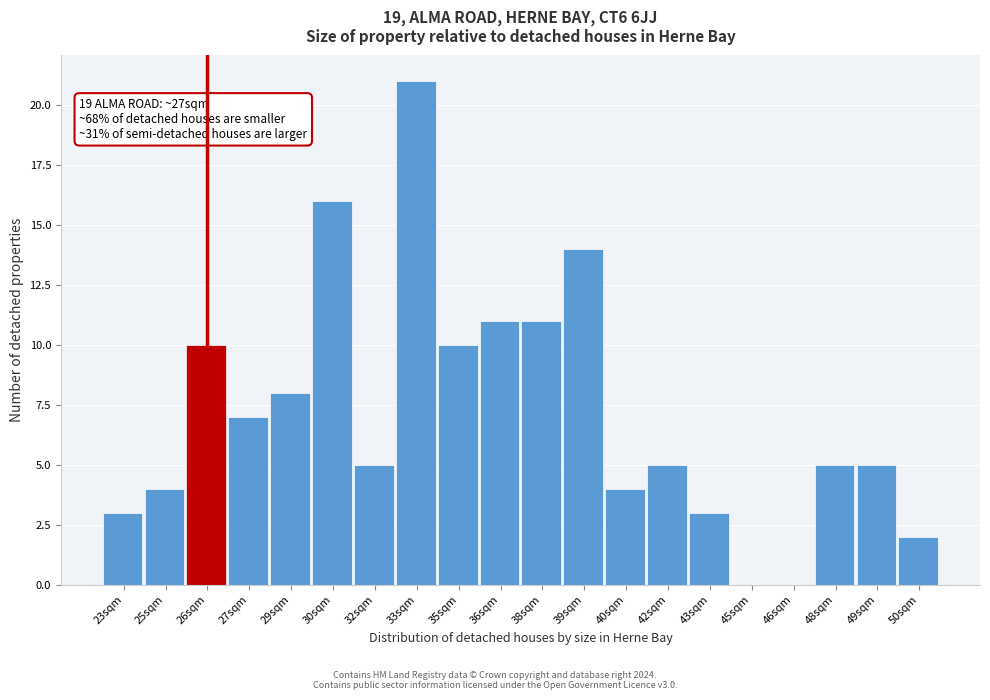

Reading right to left, list all the values displayed in this chart.

50sqm=2	49sqm=5	48sqm=5	46sqm=0	45sqm=0	43sqm=3	42sqm=5	40sqm=4	39sqm=14	38sqm=11	36sqm=11	35sqm=10	33sqm=21	32sqm=5	30sqm=16	29sqm=8	27sqm=7	26sqm=10	25sqm=4	23sqm=3